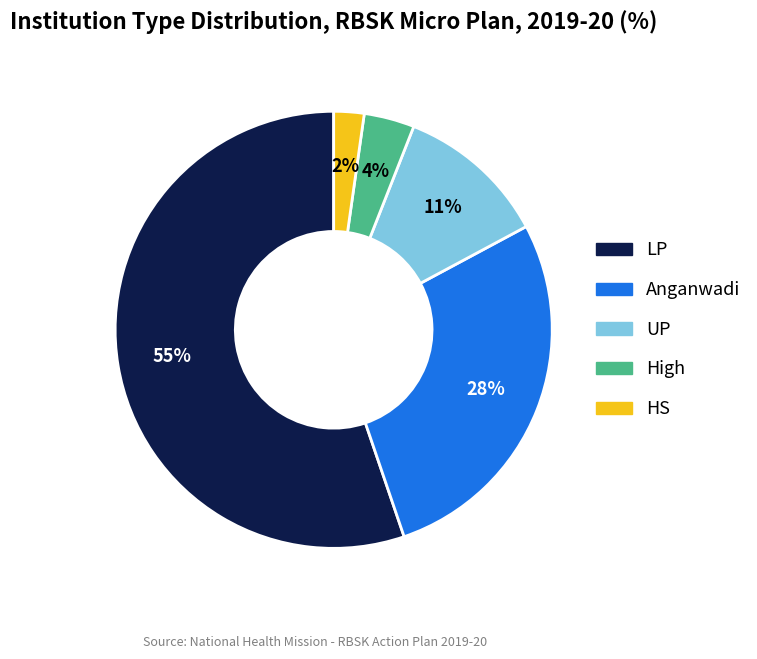

Which has a higher value, HS or LP?

LP